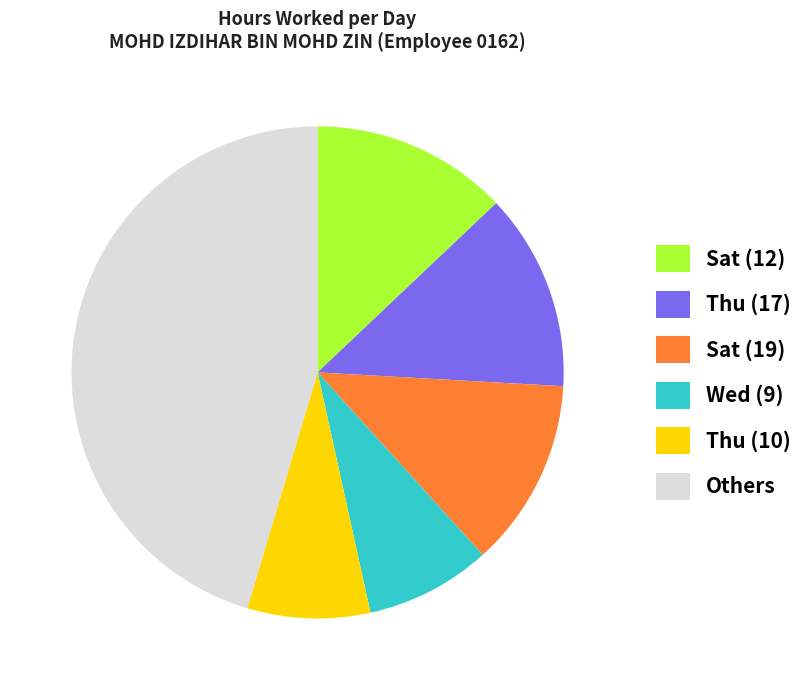

Does Sat (19) account for over 50% of the chart?

No